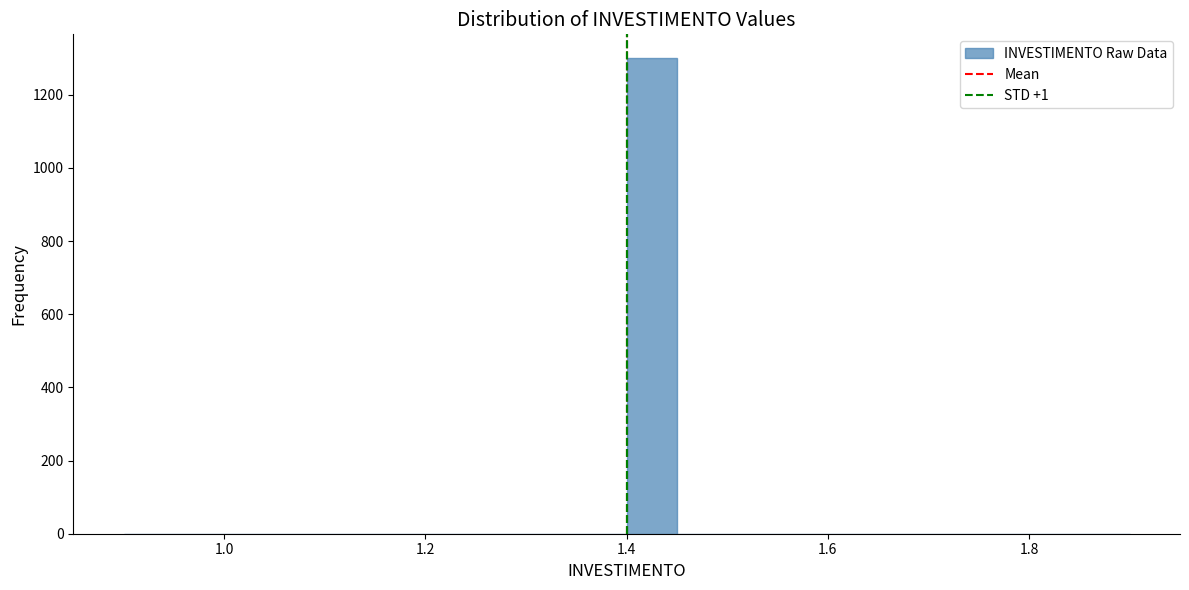

Read against the x-axis, roughly where is the centre of the tallest bar?

1.42